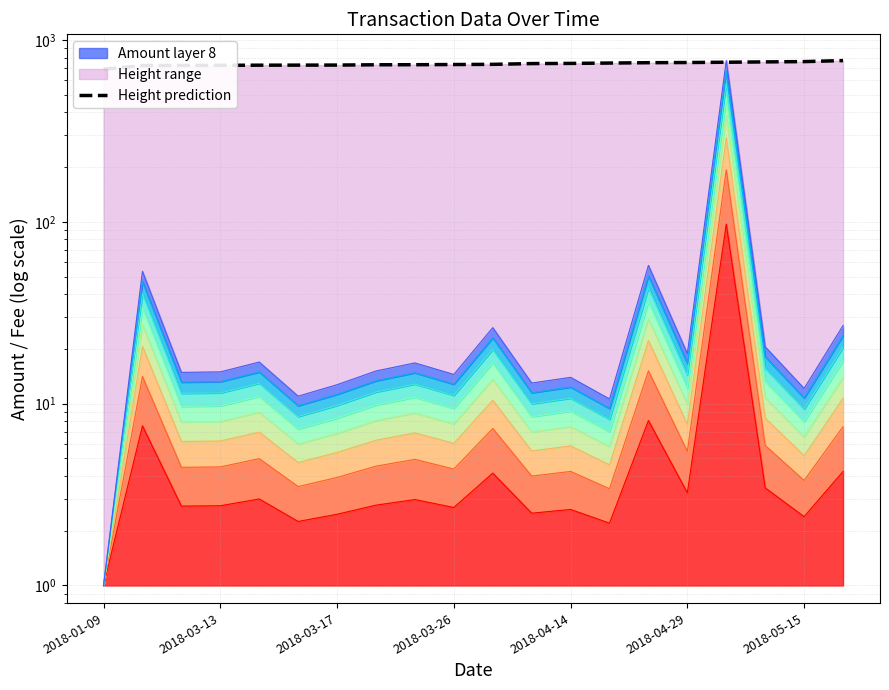

What is the difference between the maximum and minimum values?

79.8